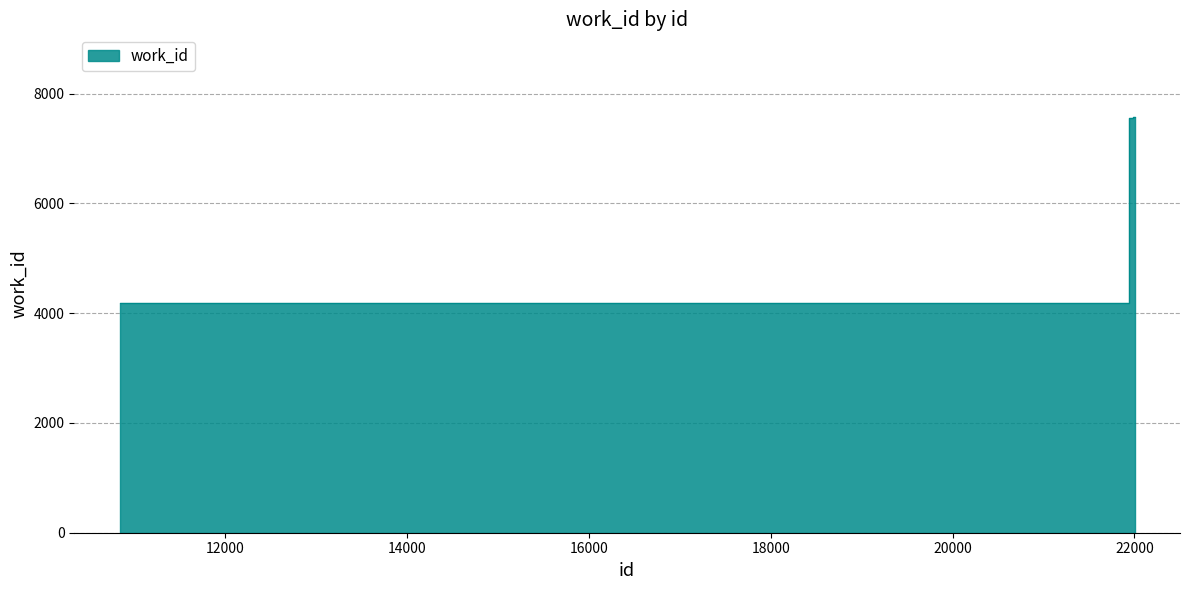

Reading right to left, what are all the values shown in this chart?

22002=7565	21969=7553	21961=7553	21921=4177	10838=4177